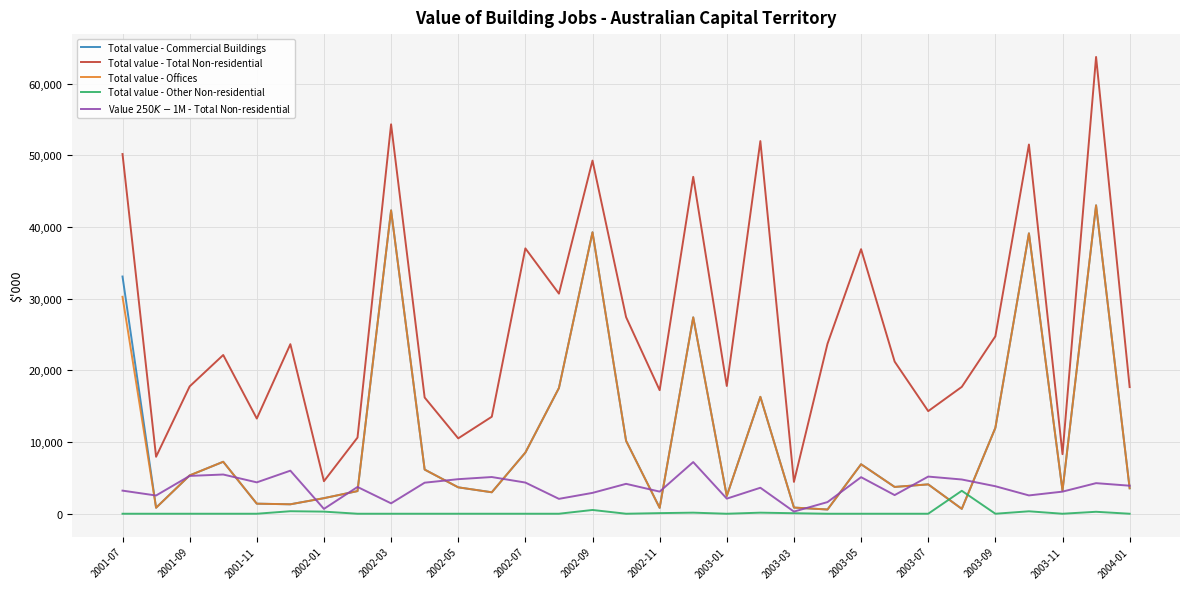

What are all the series names shown in the legend?

Total value - Commercial Buildings, Total value - Total Non-residential, Total value - Offices, Total value - Other Non-residential, Value $250K-$1M - Total Non-residential